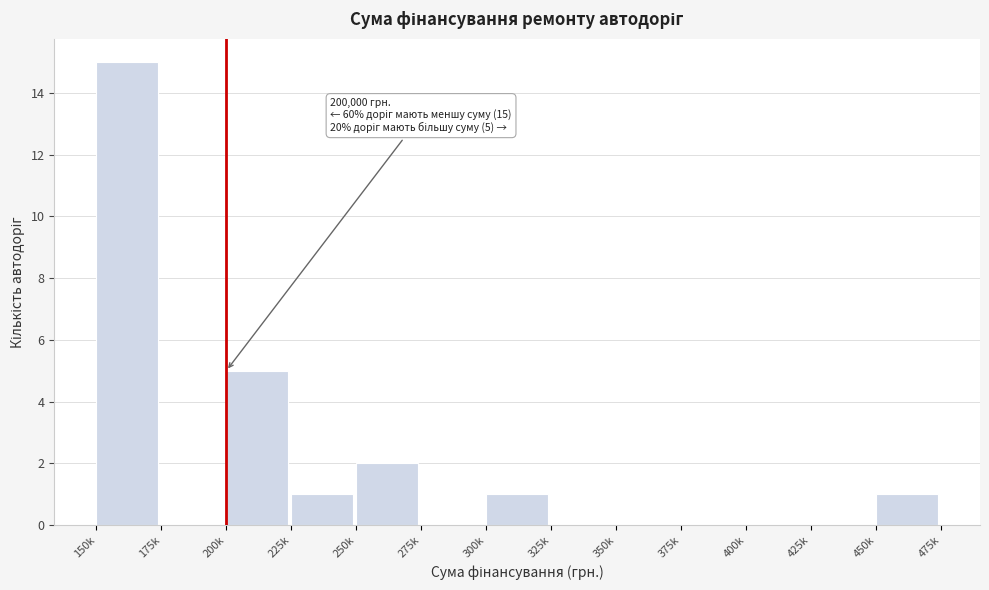

Reading right to left, extract all data points from this chart.

450k=1	425k=0	400k=0	375k=0	350k=0	325k=0	300k=1	275k=0	250k=2	225k=1	200k=5	175k=0	150k=15